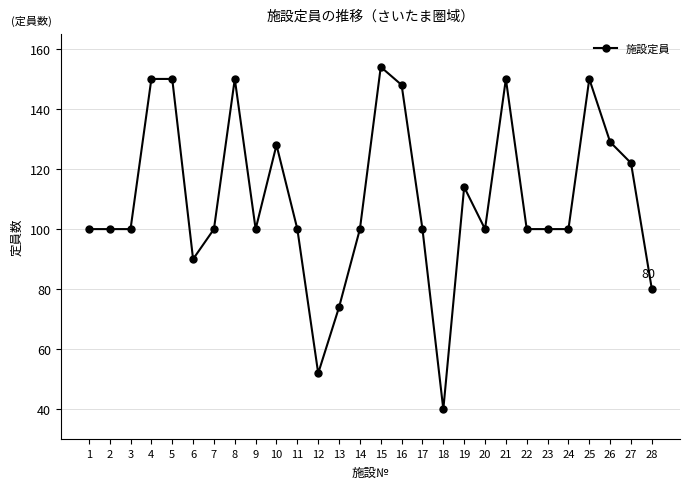

What is the value of the 12th point from the left?

52